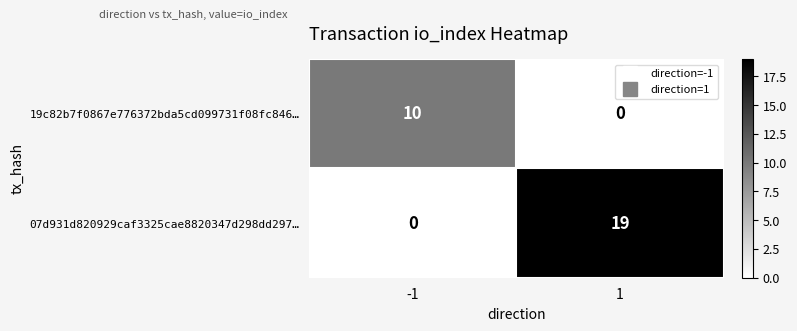

The value of 19c82b7f0867e776372bda5cd099731f08fc846… at 1 is 0. True or false?

True